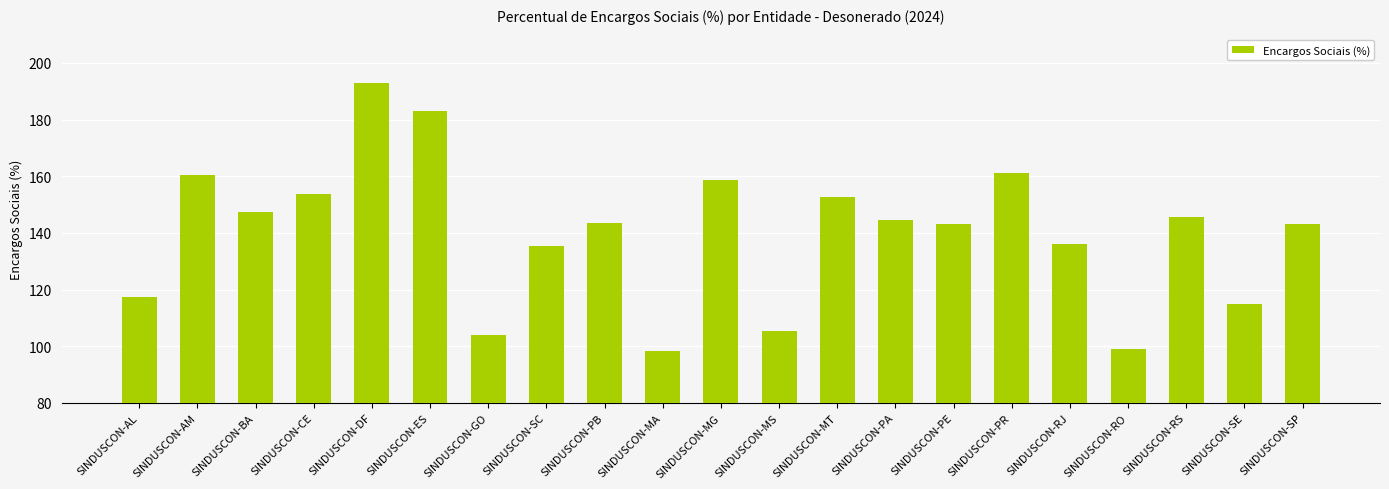

What is the smallest value displayed?

98.3